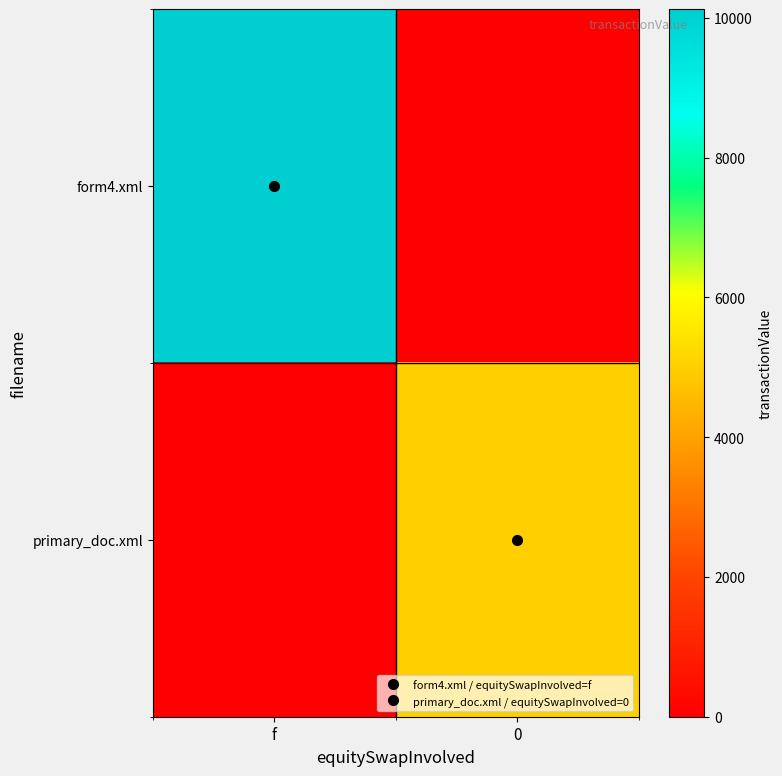

Which series changed the most between f and 0?

form4.xml